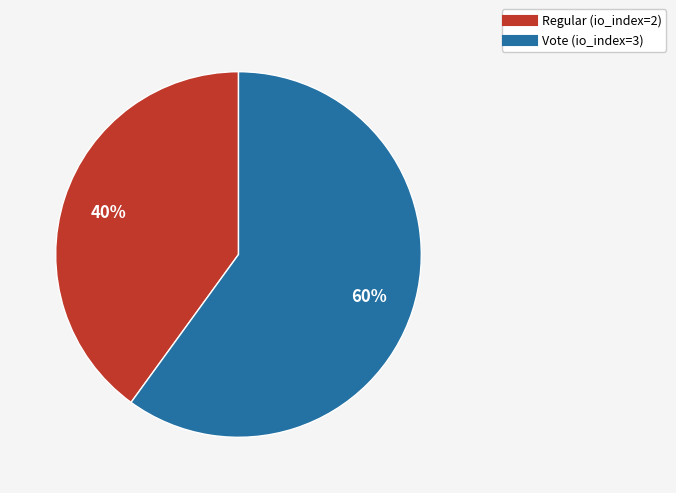

Does any single category account for the majority?

Yes